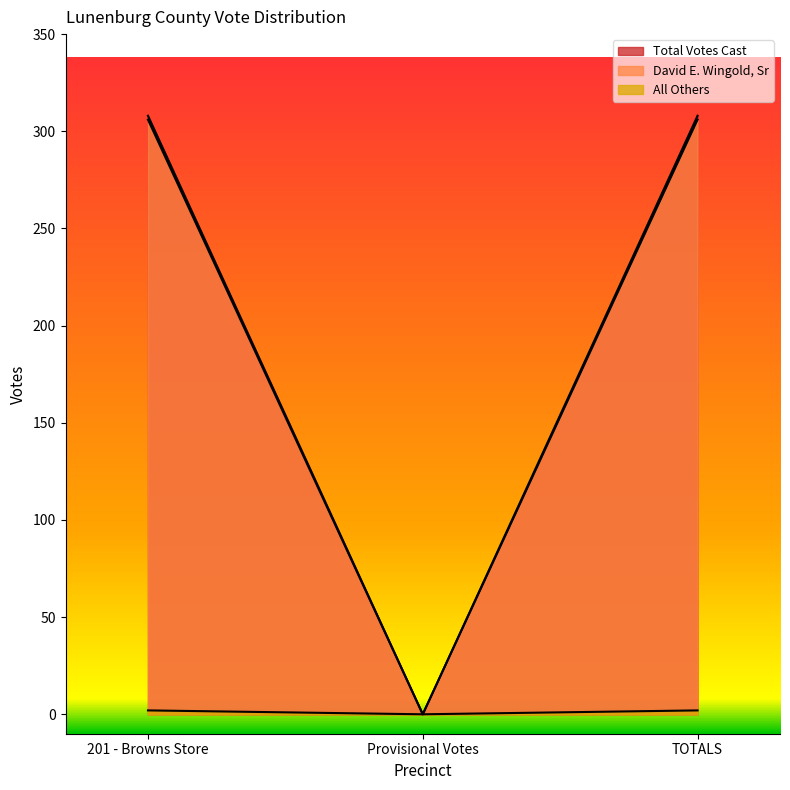

Count the All Others values in the range 0 to 2.

3